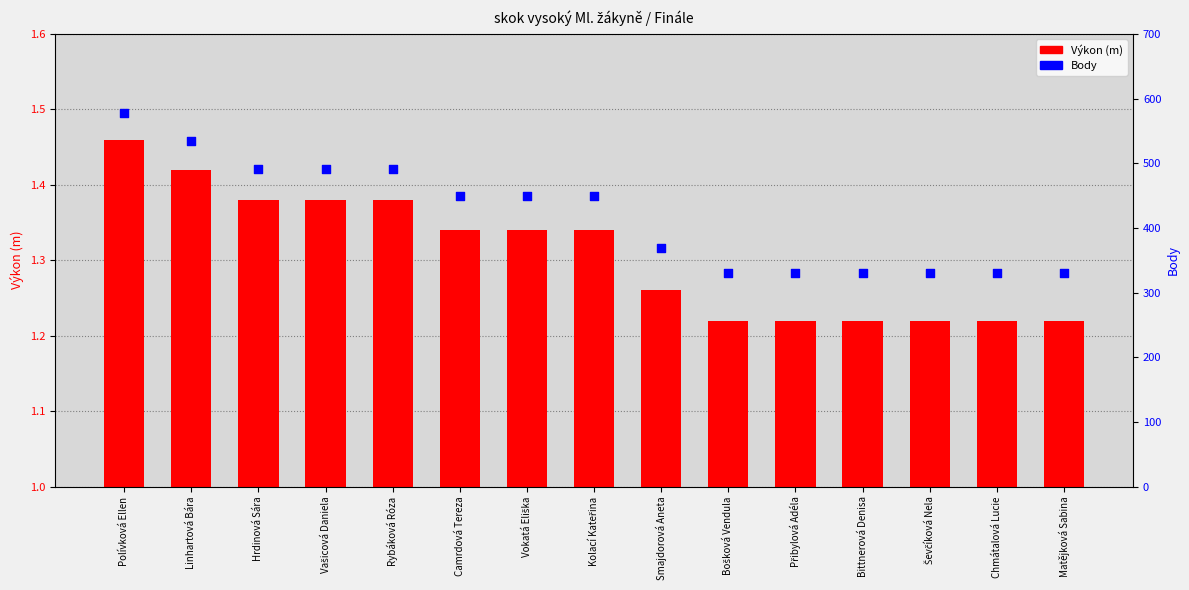

Which series reaches the maximum Y coordinate?

Body